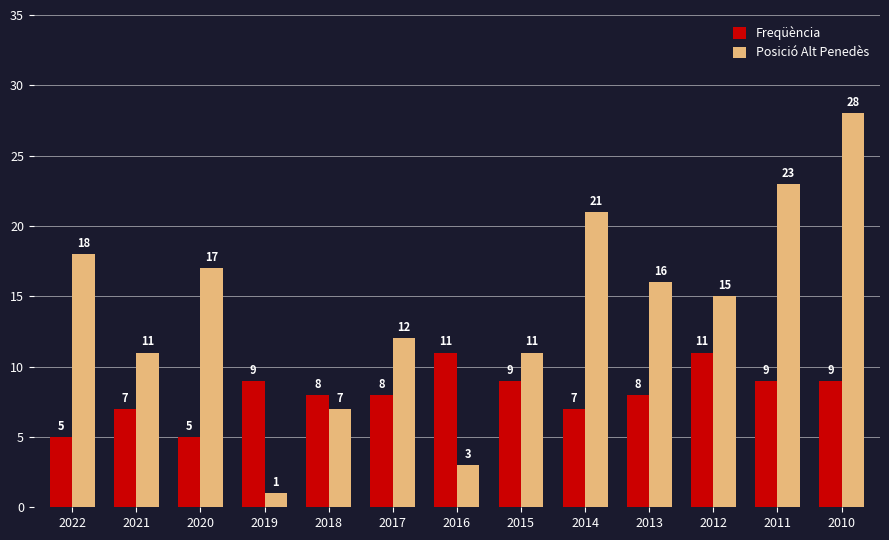

Which series has the largest range (max minus min)?

Posició Alt Penedès